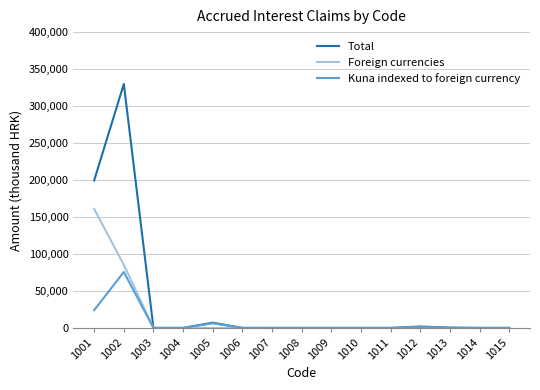

What is the difference between the maximum and second lowest values in the Foreign currencies series?

160852